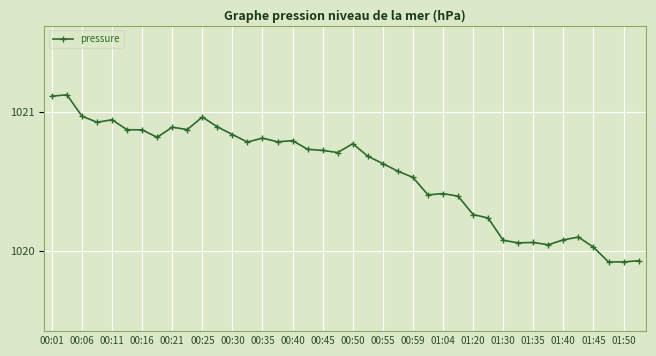

What is the difference between the maximum and minimum values?

1.2